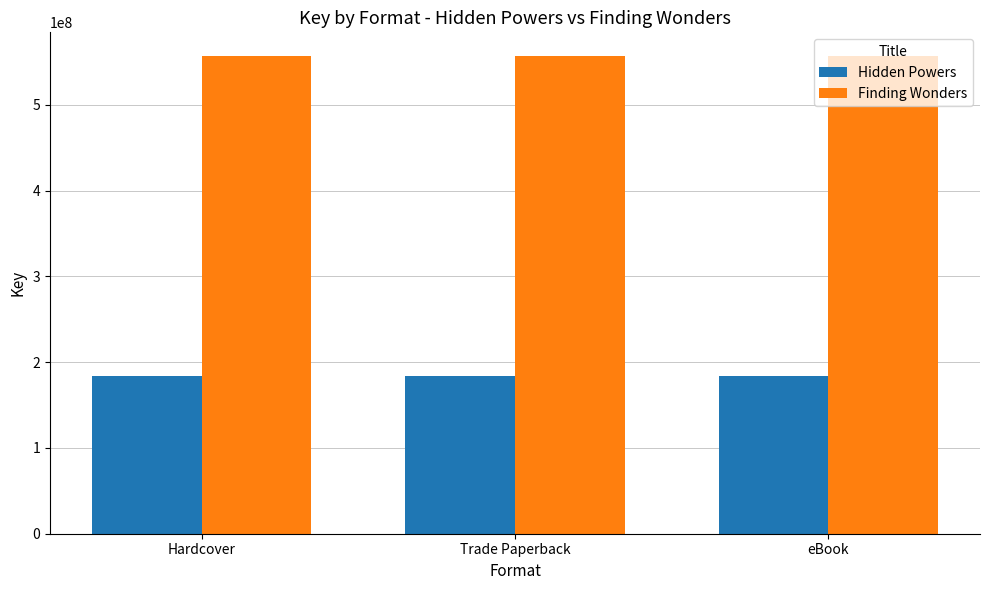

Is it true that Finding Wonders equals 556508003 at Trade Paperback?

True